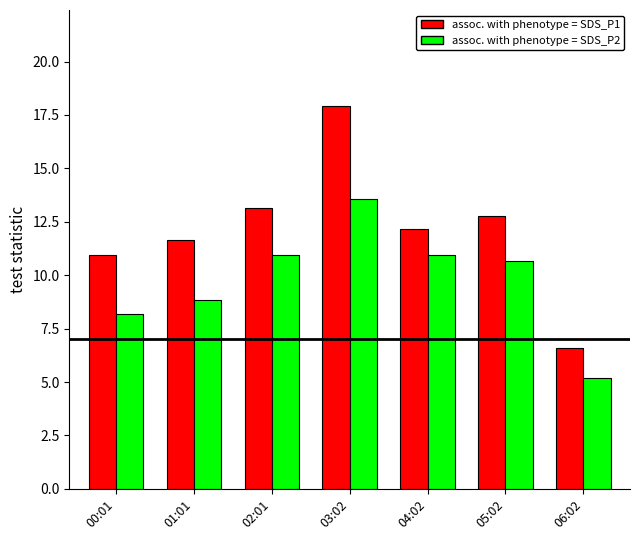

Which label corresponds to the largest value in the chart?

03:02